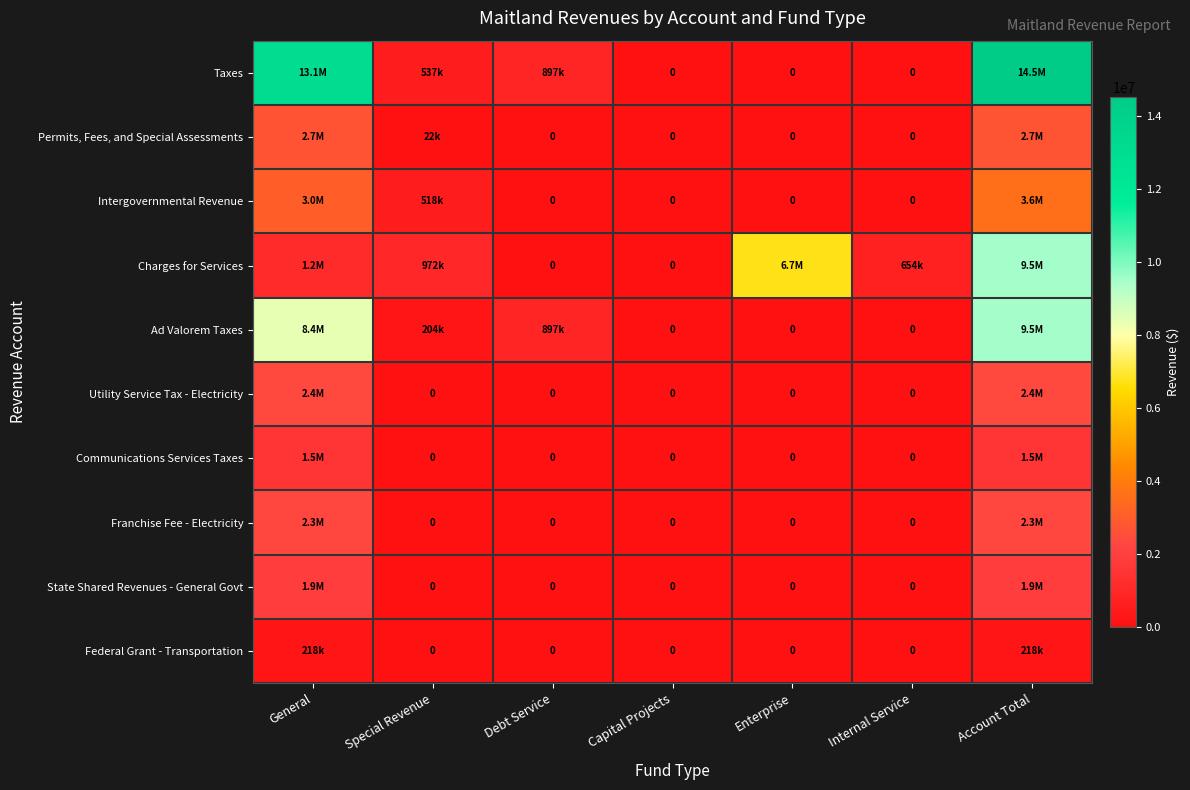

At how many categories does at least one series exceed 7556461?

2